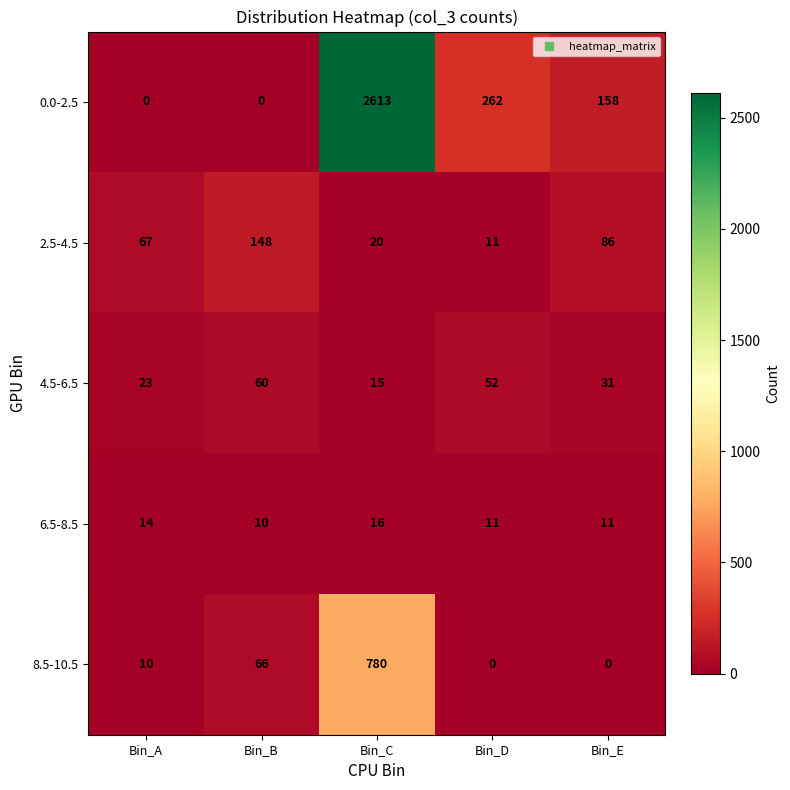

What is the difference between the maximum and minimum values in the 6.5-8.5 series?

6